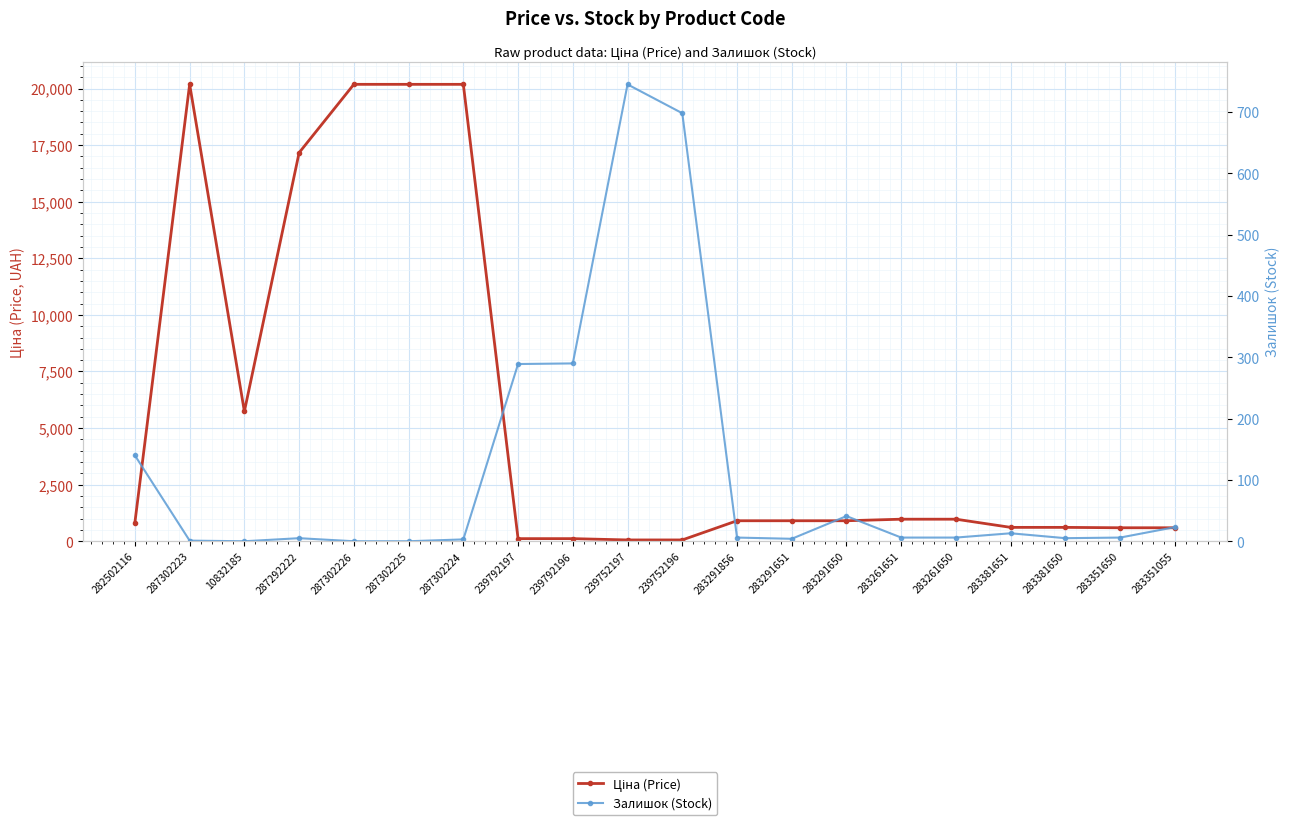

After their last crossing, which series has the higher values: Ціна (Price) or Залишок (Stock)?

Ціна (Price)